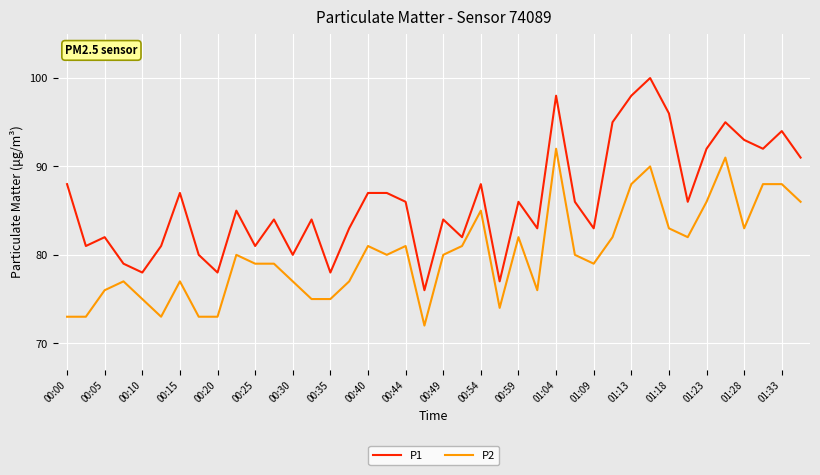

Which series has the largest range (max minus min)?

P1